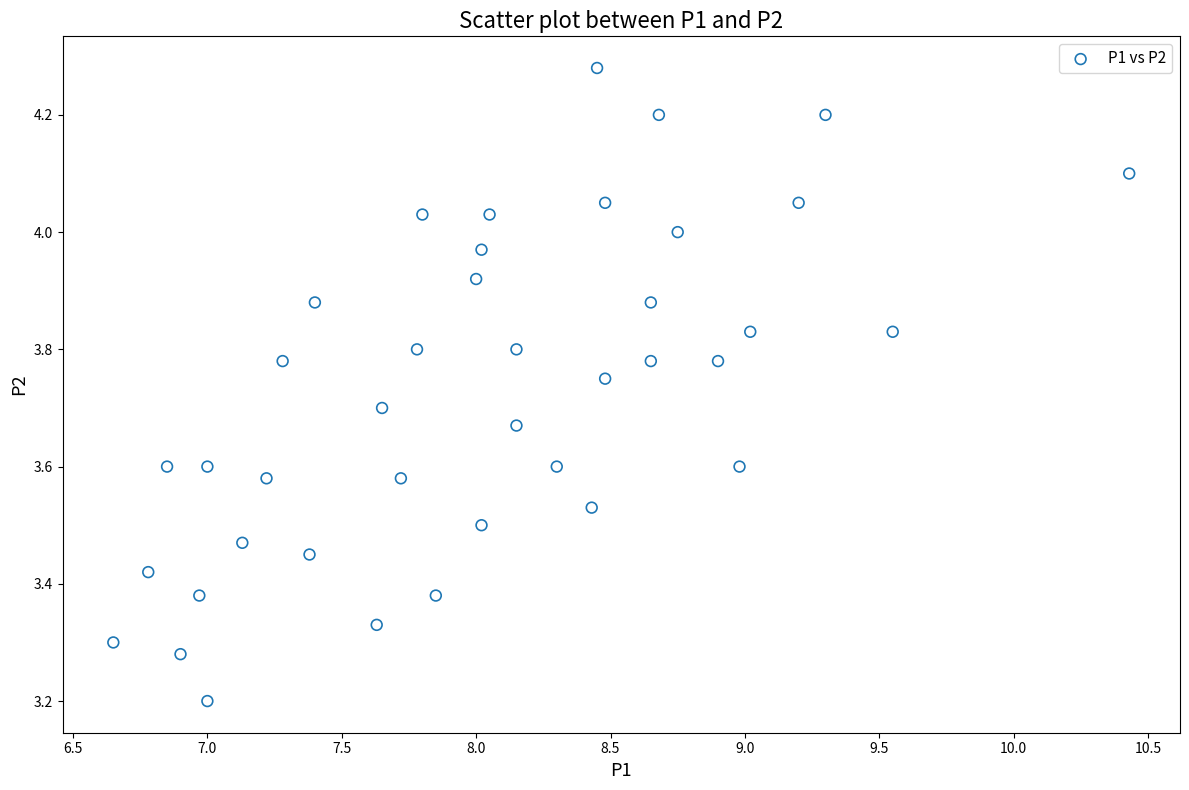

What is the range of Y values (max minus min)?

1.1